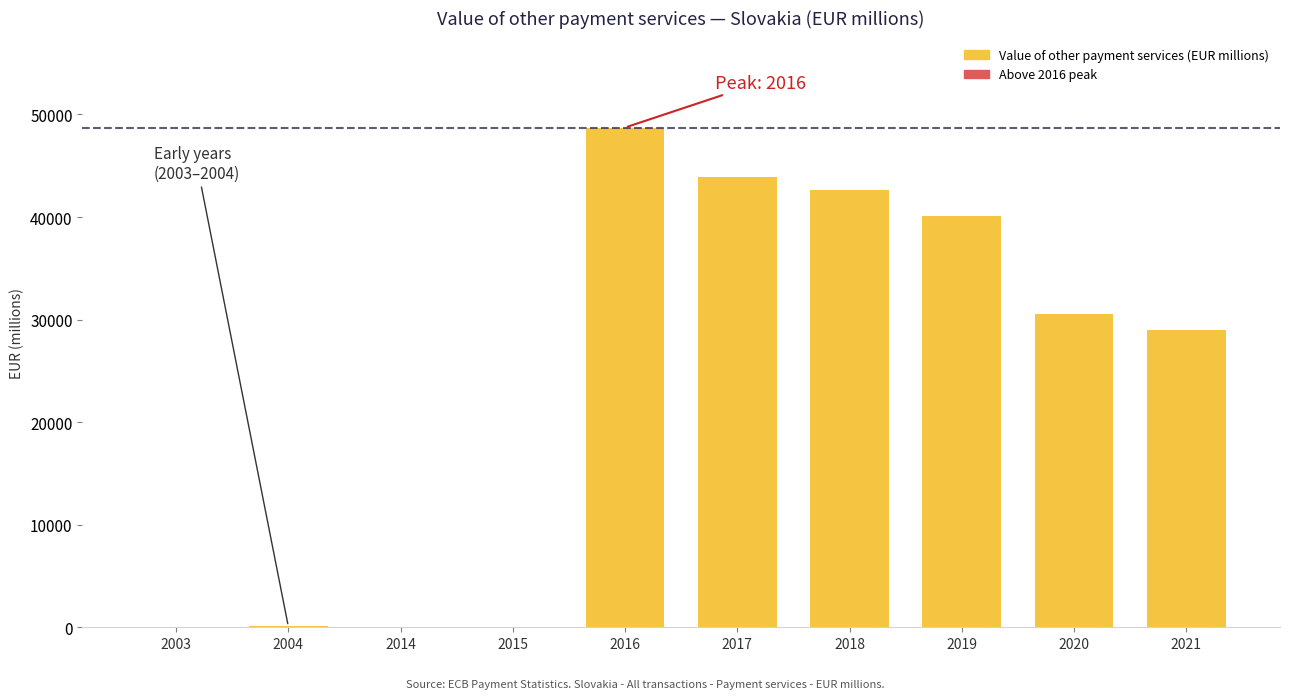

Which label corresponds to the largest value in the chart?

2016